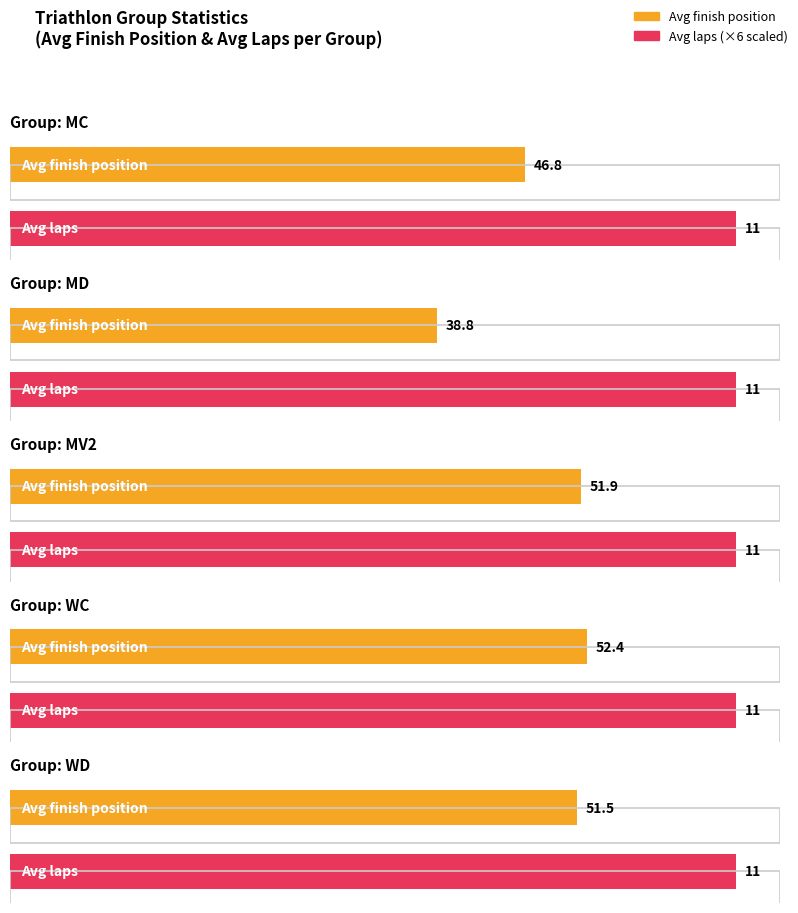

Rank the series at WD from lowest to highest value.

Avg laps, Avg finish position